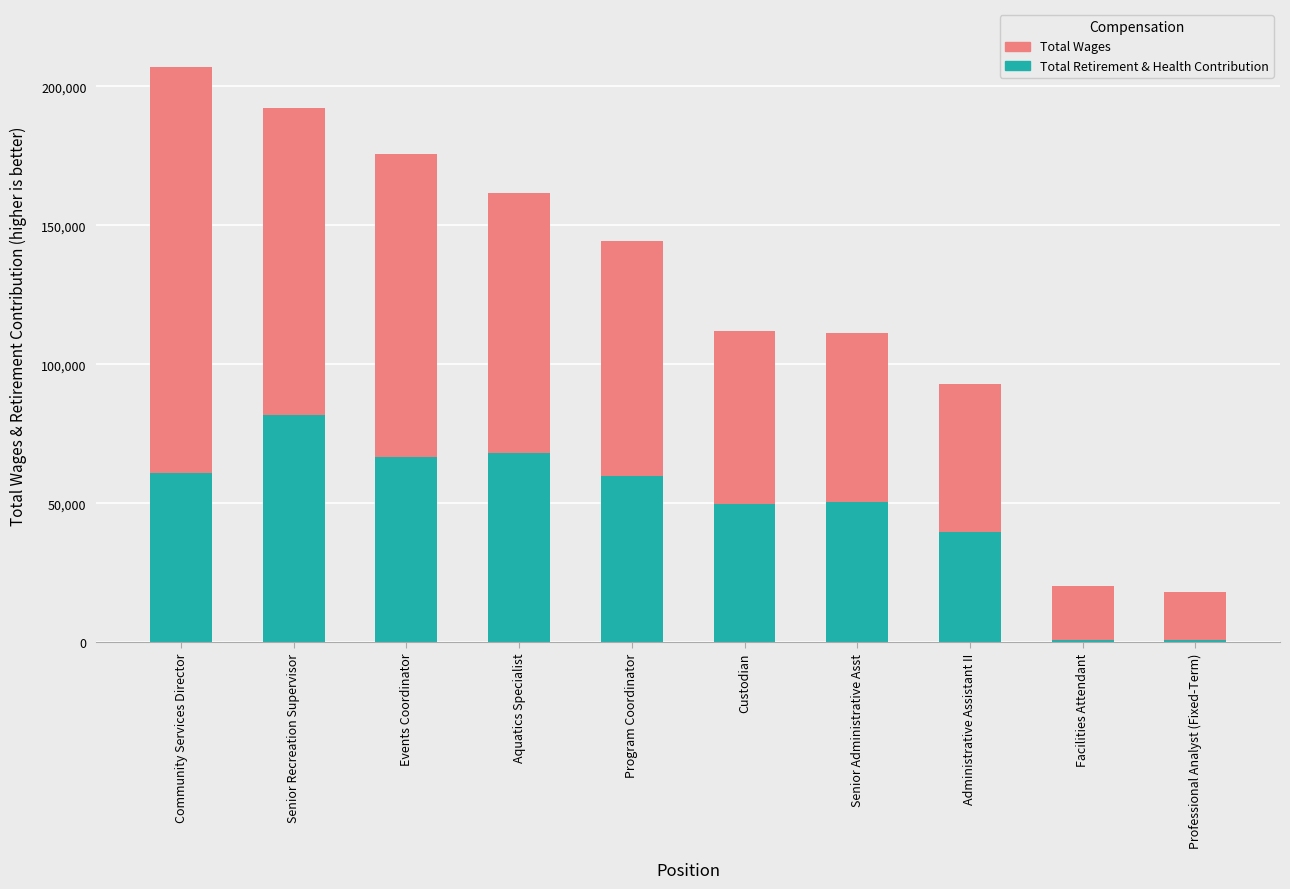

What is the difference between the maximum and second lowest values in the Total Retirement & Health Contribution series?

80796.0